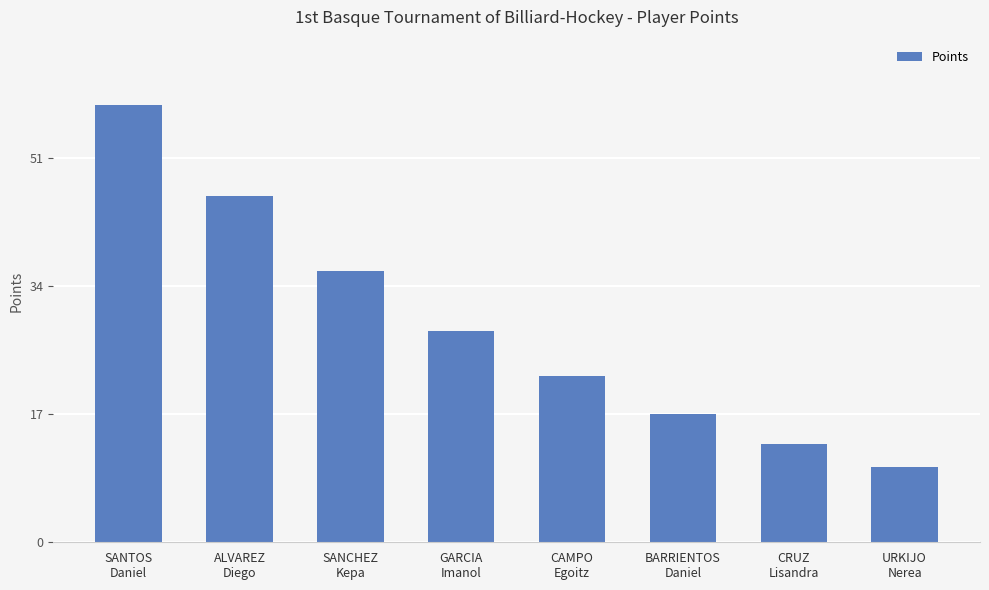

The value at GARCIA
Imanol is 28. True or false?

True